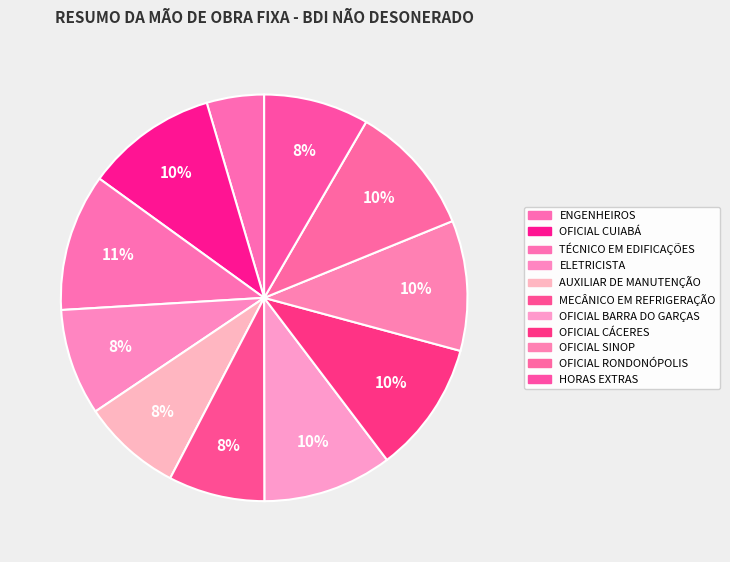

What is the ratio of the value at OFICIAL SINOP to the value at MECÂNICO EM REFRIGERAÇÃO?

1.3